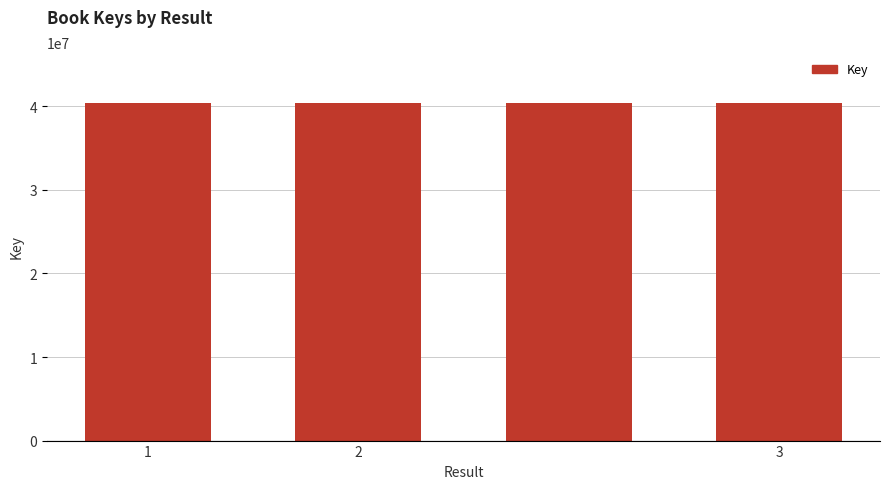

What is the value of the 1st bar from the left?

40424836